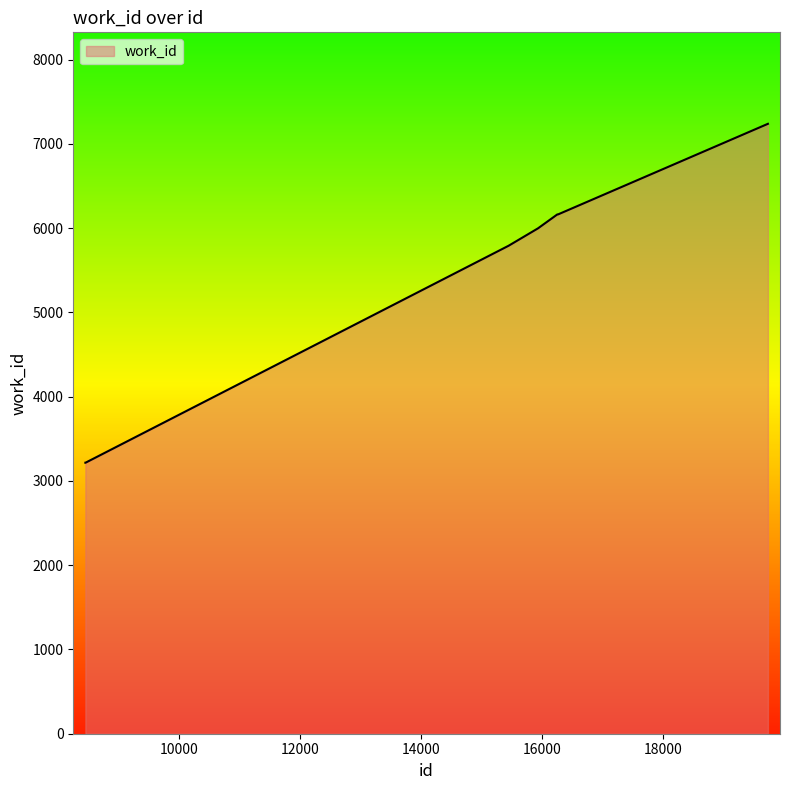

What is the smallest value displayed?

3216